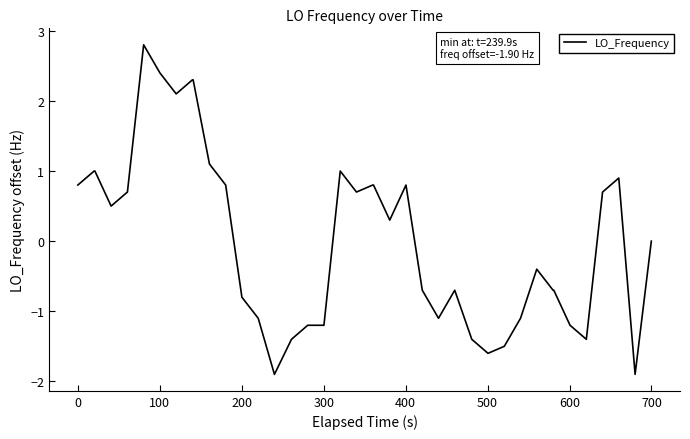

True or false: the data has more than 2 interior local peaks.

True